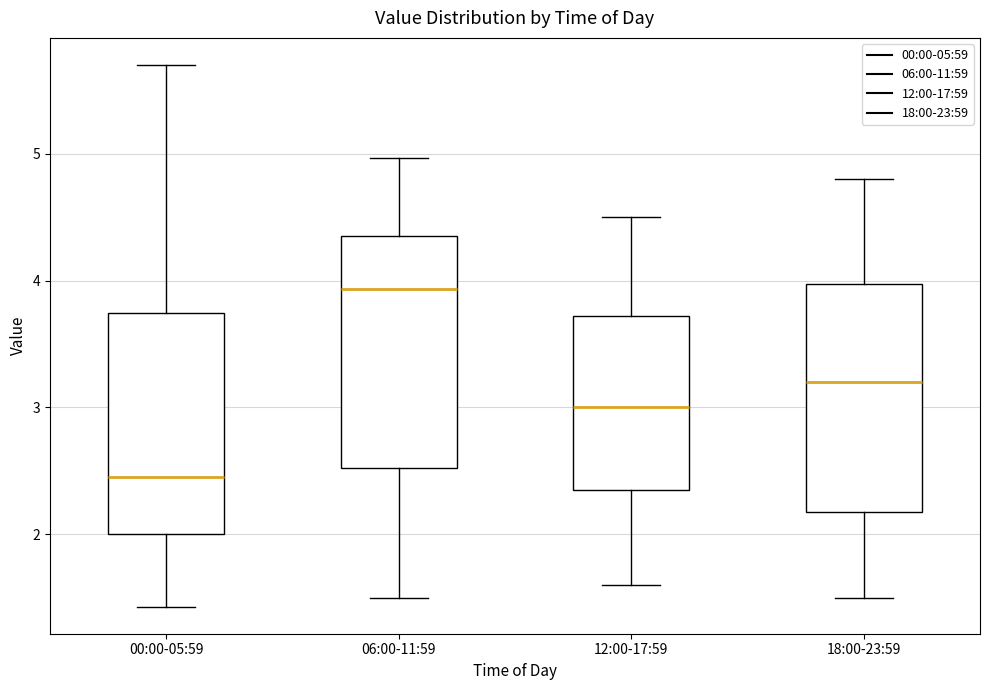

Reading left to right, transcribe this box plot: for each box, give where its median line is, the range the box spans, and where its two whiskers end, as read against the y-axis. The values are not printed on the chart, so give them approximately, as read against the axis.

00:00-05:59: median 2.5, box 2.0 to 3.7, whiskers 1.4 to 5.7
06:00-11:59: median 3.9, box 2.5 to 4.4, whiskers 1.5 to 5.0
12:00-17:59: median 3.0, box 2.4 to 3.7, whiskers 1.6 to 4.5
18:00-23:59: median 3.2, box 2.2 to 4.0, whiskers 1.5 to 4.8